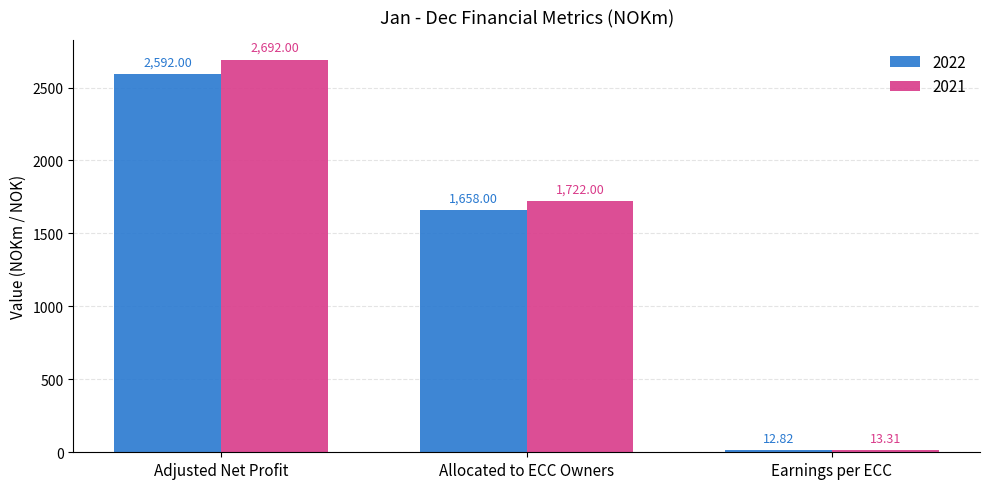

Reading right to left, transcribe all the data shown in this chart.

2022: 12.8	1658.0	2592.0
2021: 13.3	1722.0	2692.0